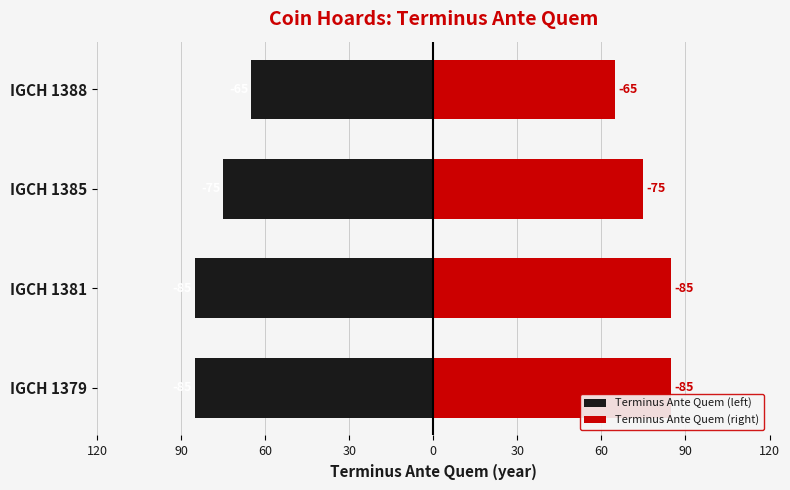

Is it true that Terminus Ante Quem (right) equals 75 at IGCH 1385?

True